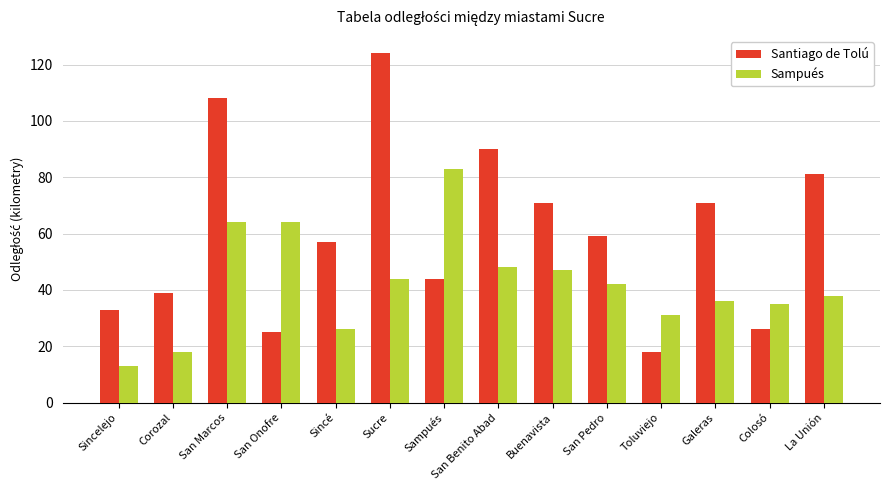

Is the value of Santiago de Tolú at Sampués greater than the value of Sampués at La Unión?

Yes